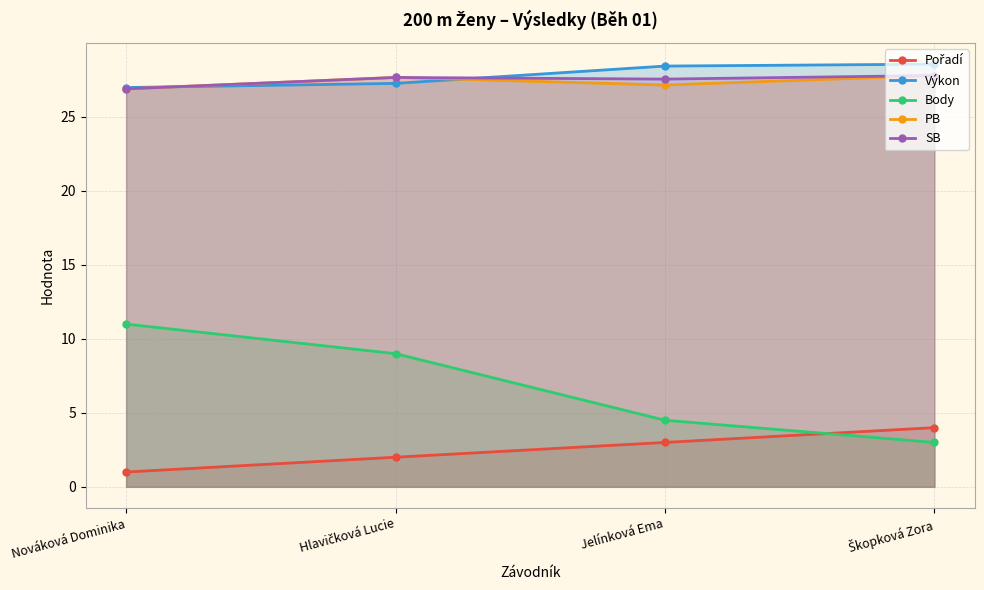

Between Nováková Dominika and Škopková Zora, which series saw the biggest shift?

Body